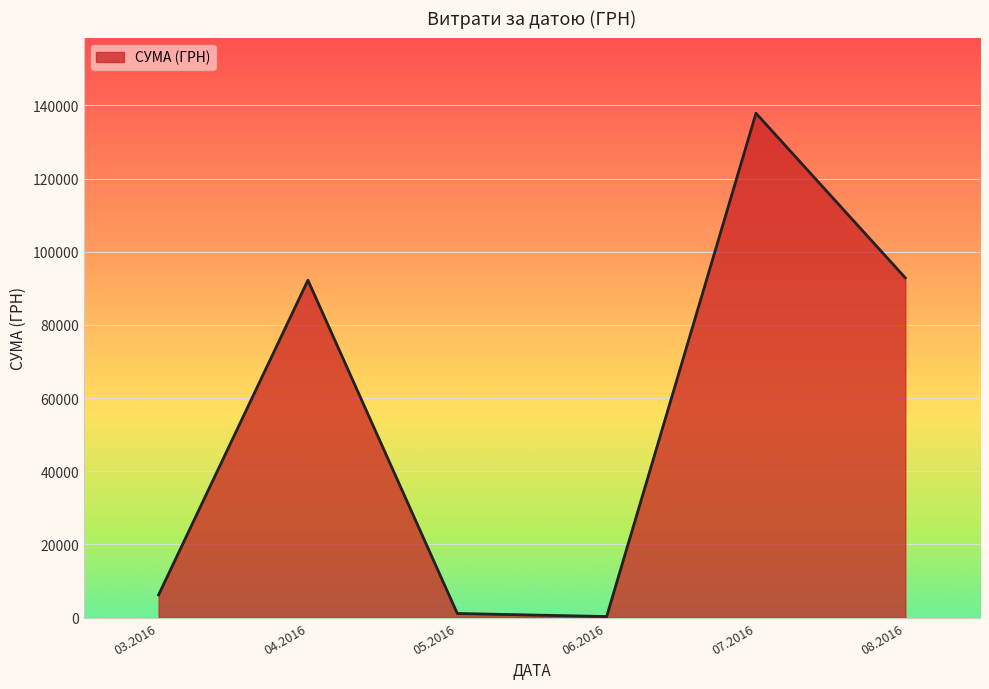

What is the greatest value displayed?

137843.0